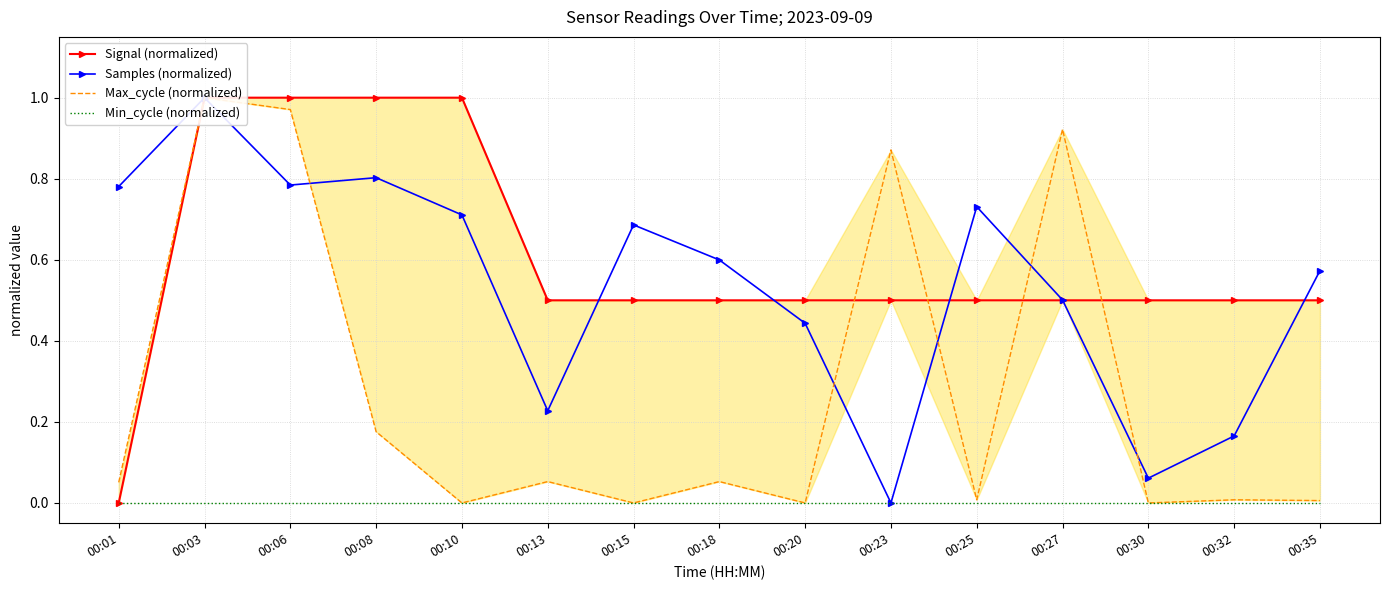

At which category does Max_cycle (normalized) reach its first local valley?

00:10